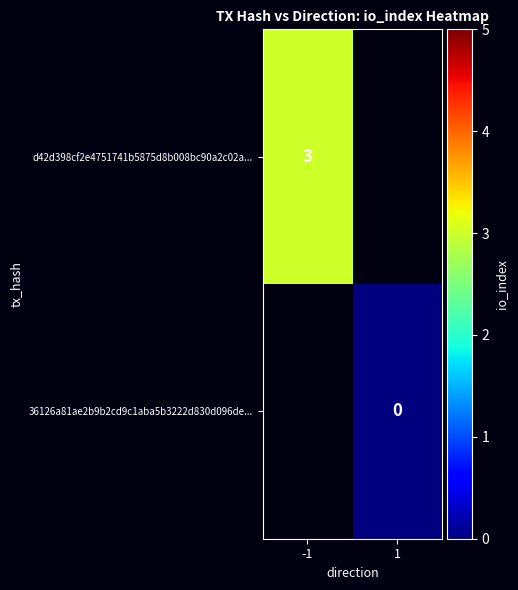

The value of d42d398cf2e4751741b5875d8b008bc90a2c02a... at -1 is 2. True or false?

False